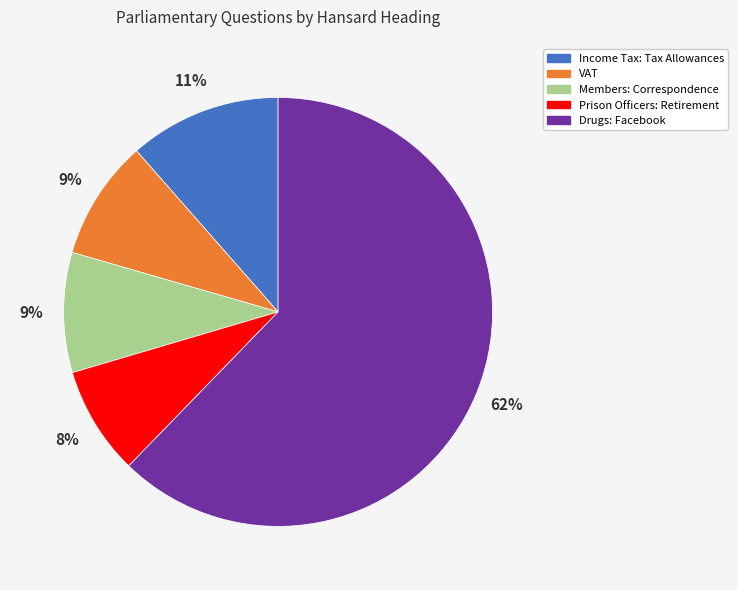

How many segments does this pie chart have?

5